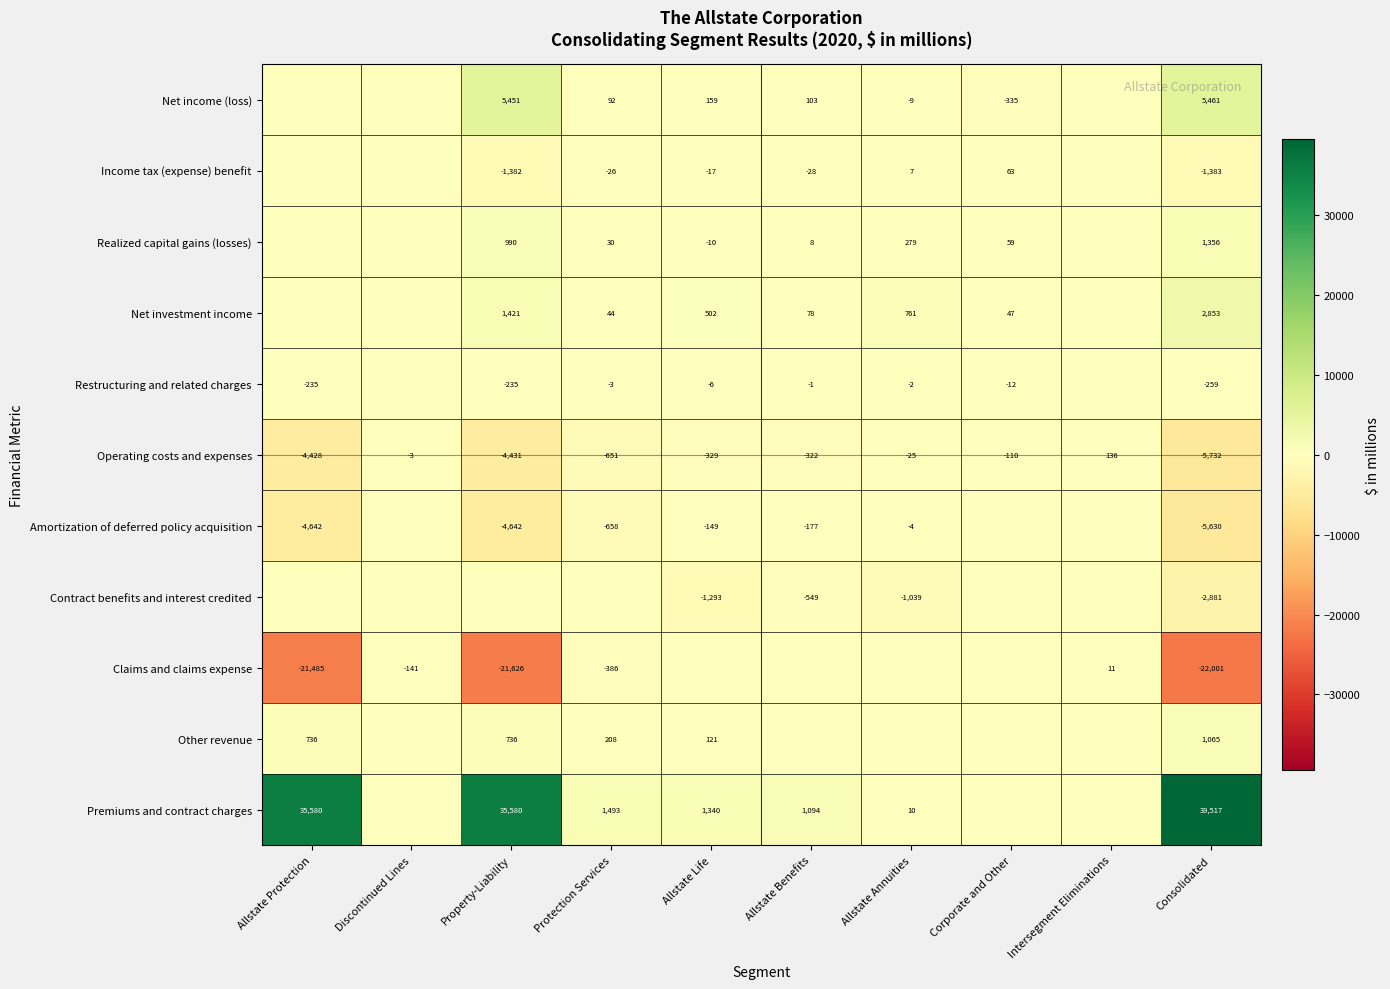

The Amortization of deferred policy acquisition series shows -658 at Protection Services. True or false?

True